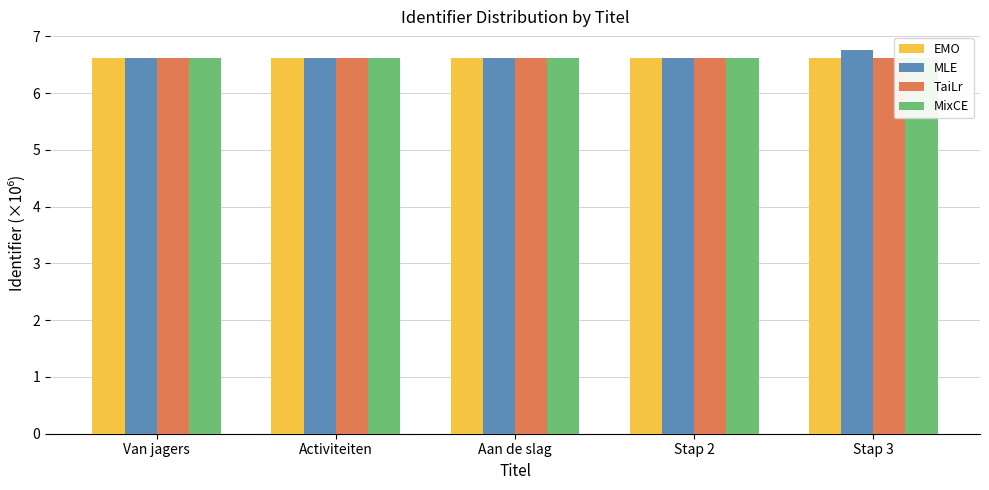

Which category has the highest value in the TaiLr series?

Stap 3